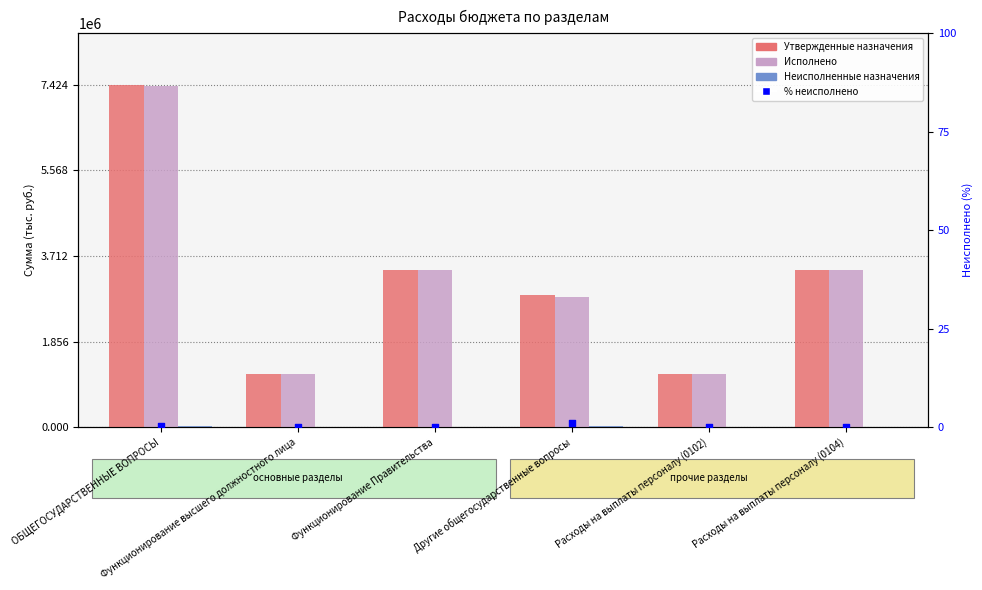

Is the value of Неисполненные назначения at ОБЩЕГОСУДАРСТВЕННЫЕ ВОПРОСЫ greater than the value of Утвержденные назначения at ОБЩЕГОСУДАРСТВЕННЫЕ ВОПРОСЫ?

No